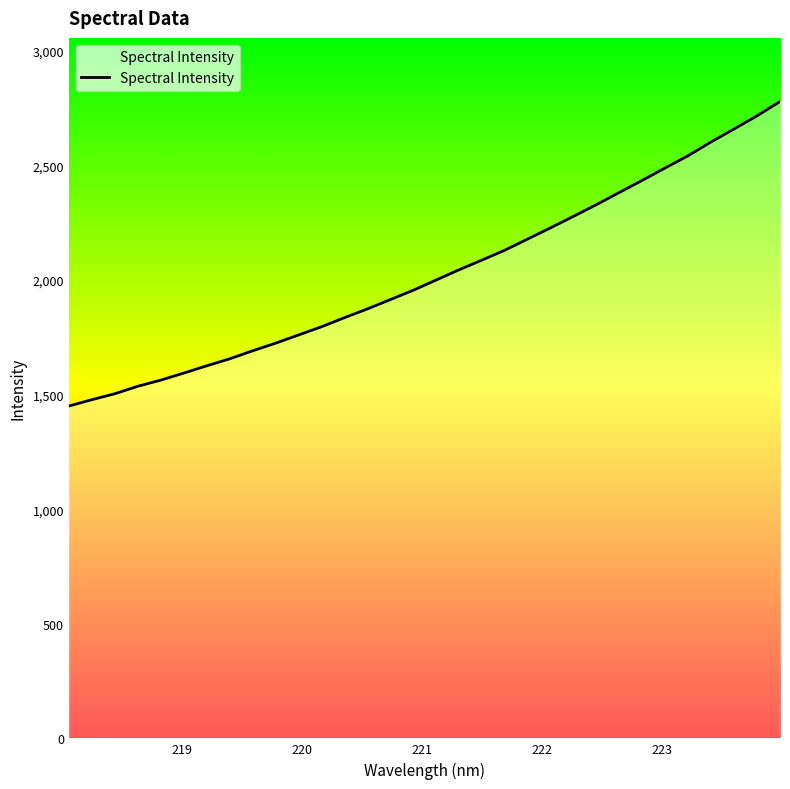

What is the difference between the maximum and minimum values?

1328.2